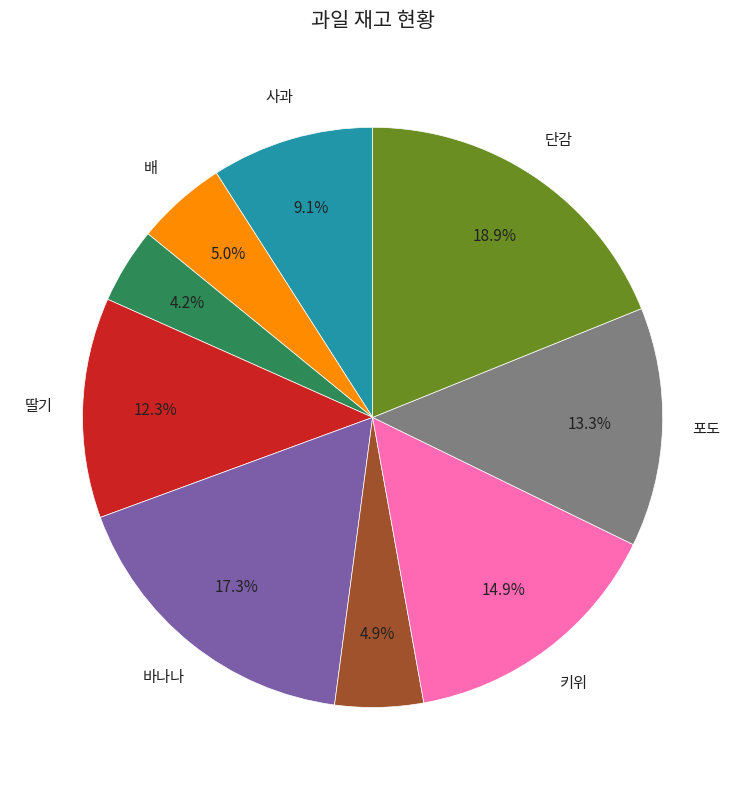

Does any single category account for the majority?

No